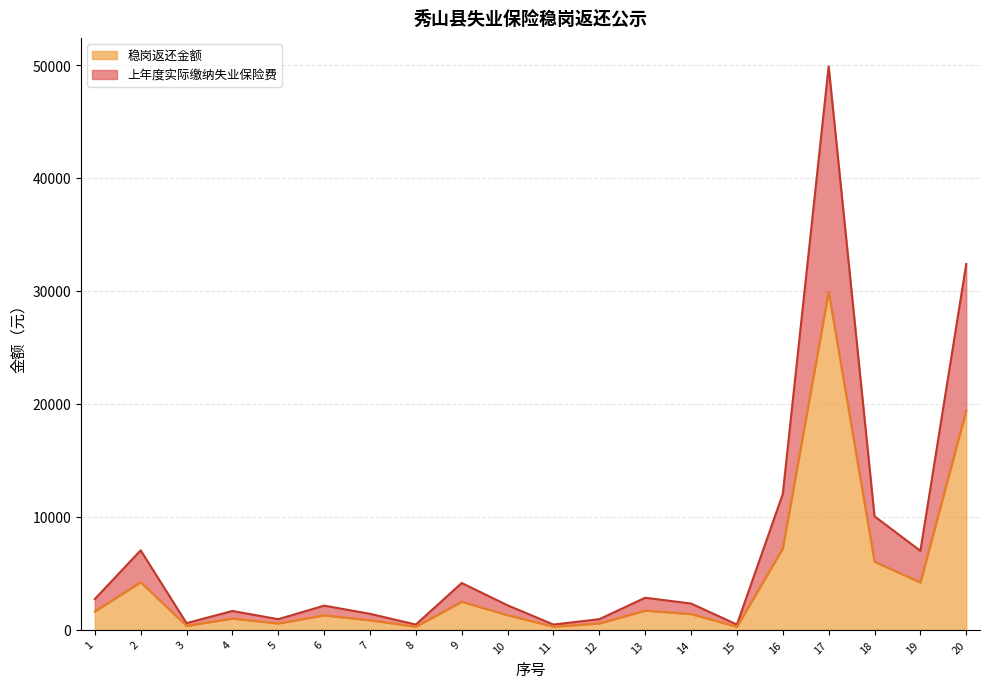

True or false: 稳岗返还金额（线） and 上年度实际缴纳失业保险费（线） cross at least once.

False